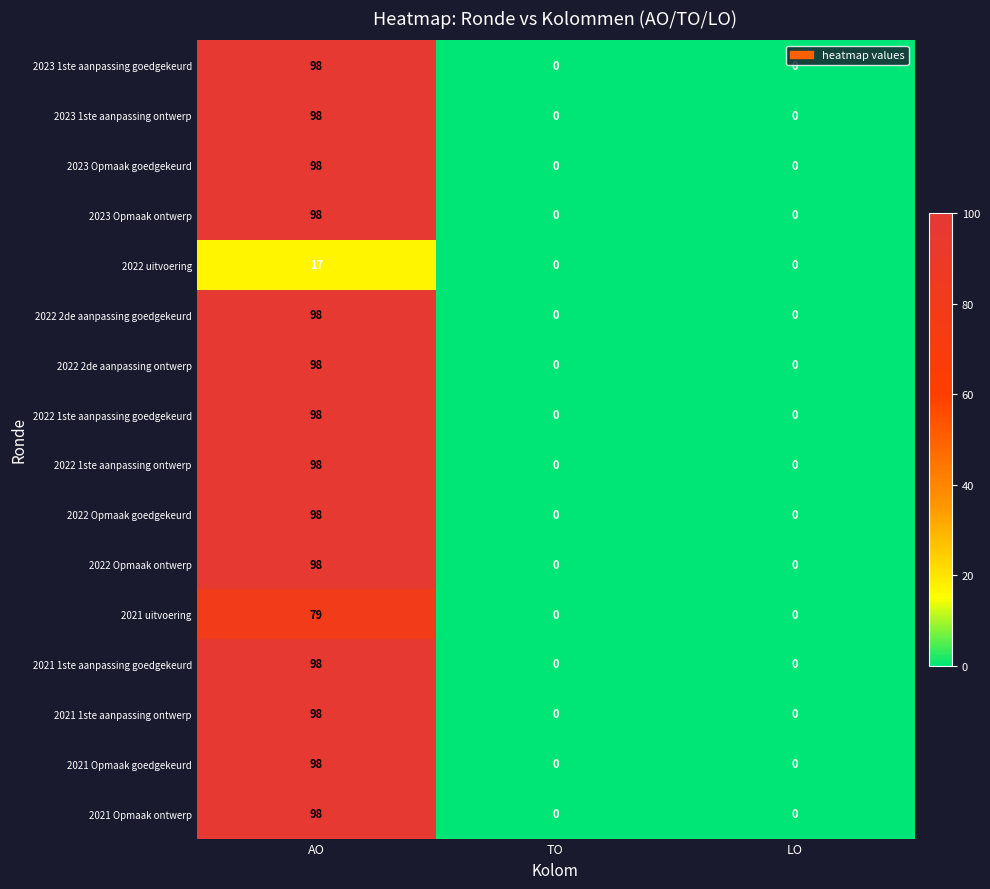

How many data points does each series have?

3